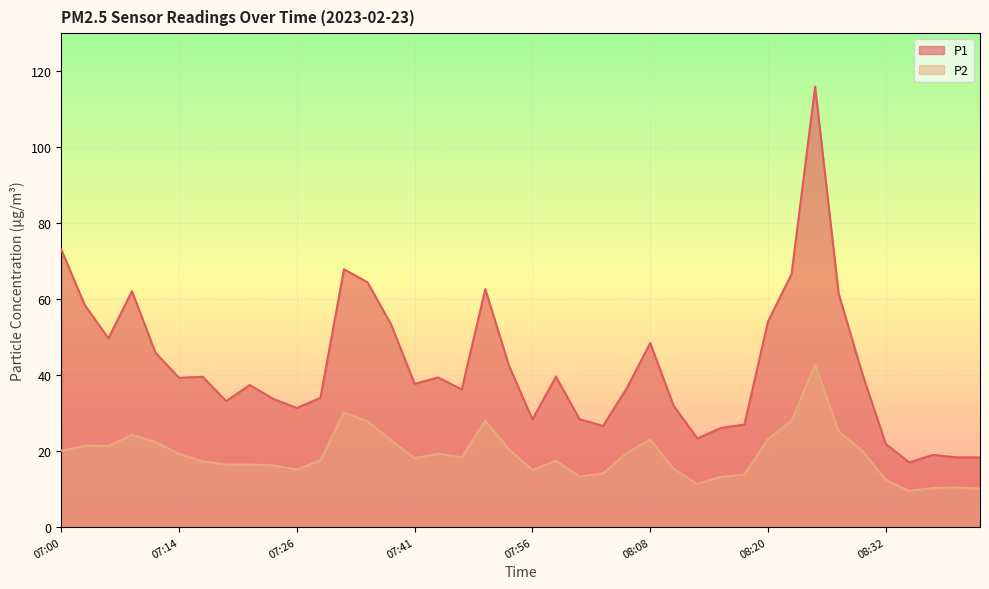

What is the smallest value displayed?

9.5